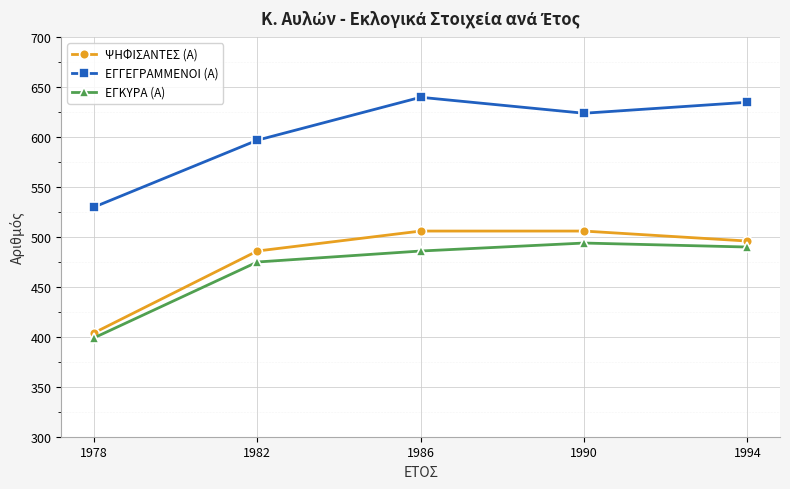

At how many categories does at least one series exceed 611?

3